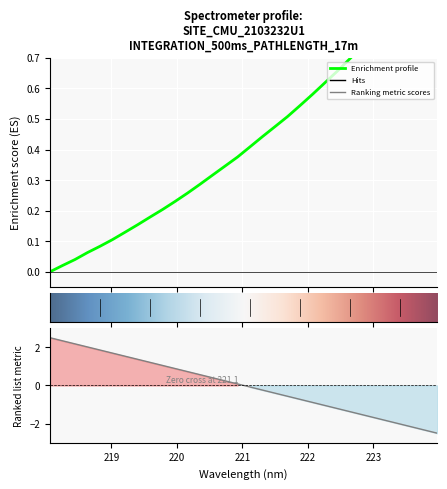

What is the label of the 1st point from the right?

223.9802